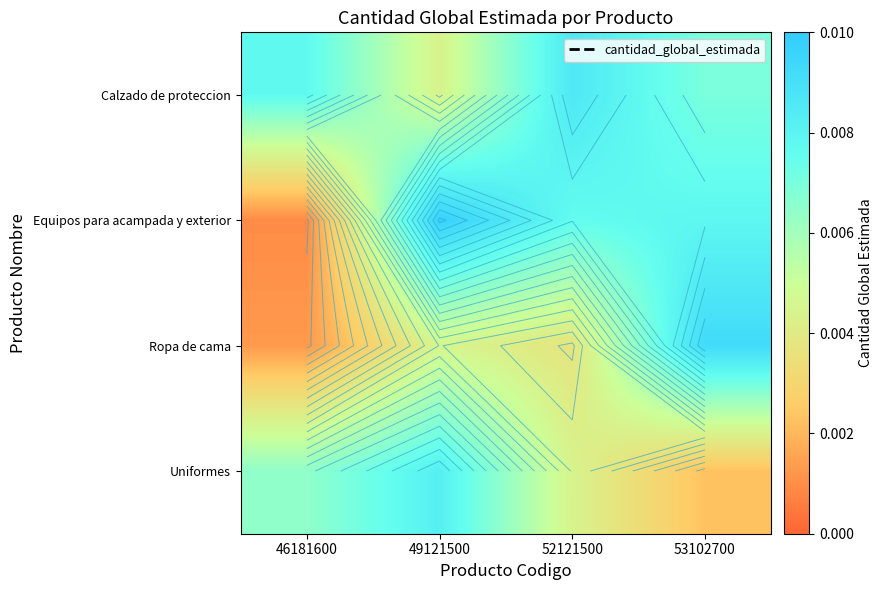

The value of Calzado de proteccion at 49121500 is 0.0. True or false?

False